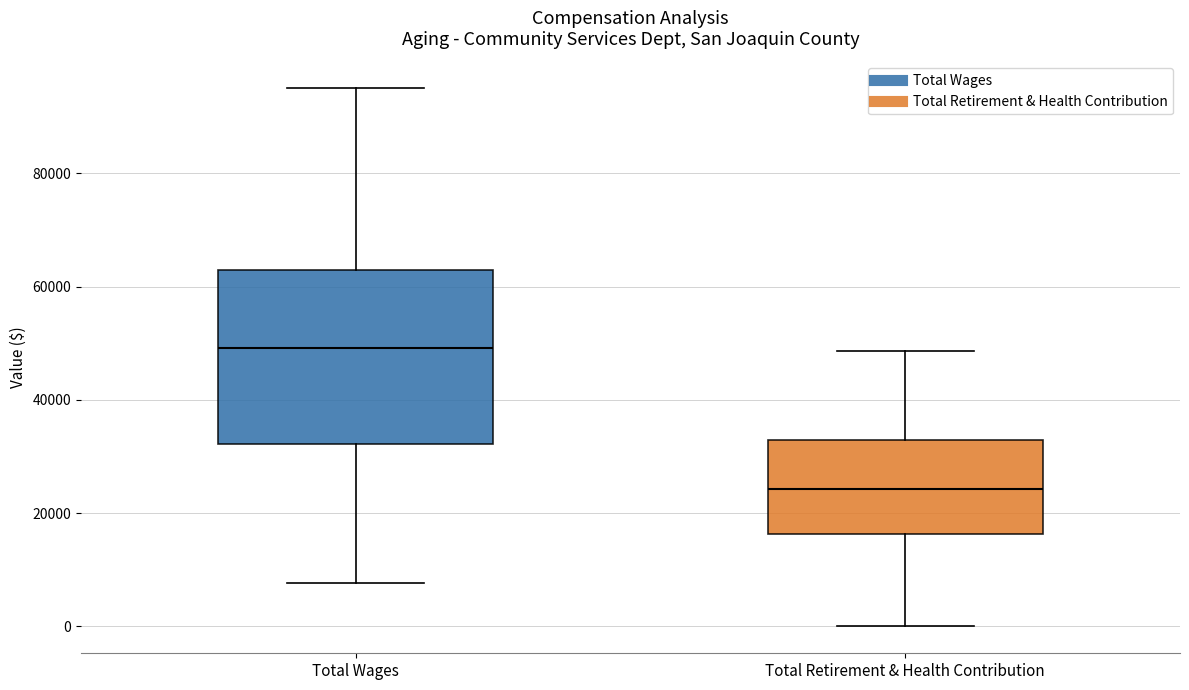

Where does the median line of the box for Total Retirement & Health Contribution sit on the y-axis? The values are not printed on the chart, so give them approximately, as read against the axis.

24000